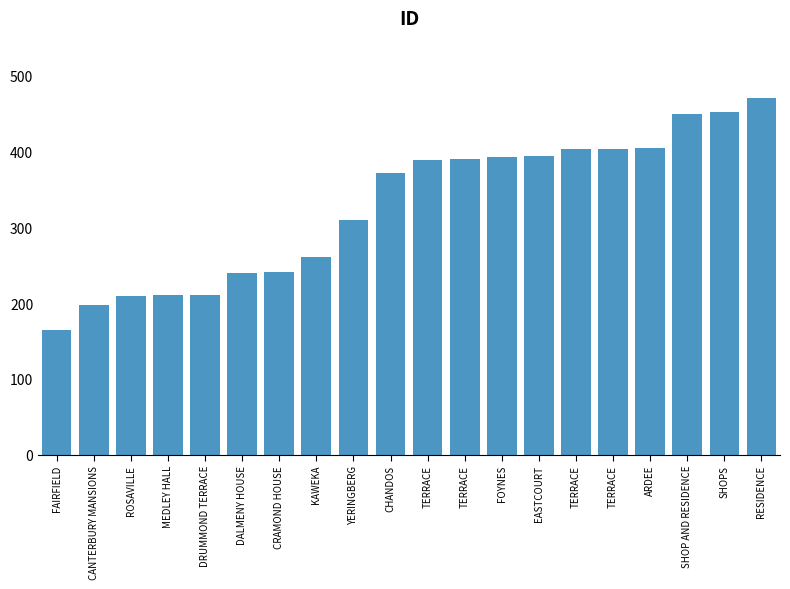

How many bars are there in total?

20